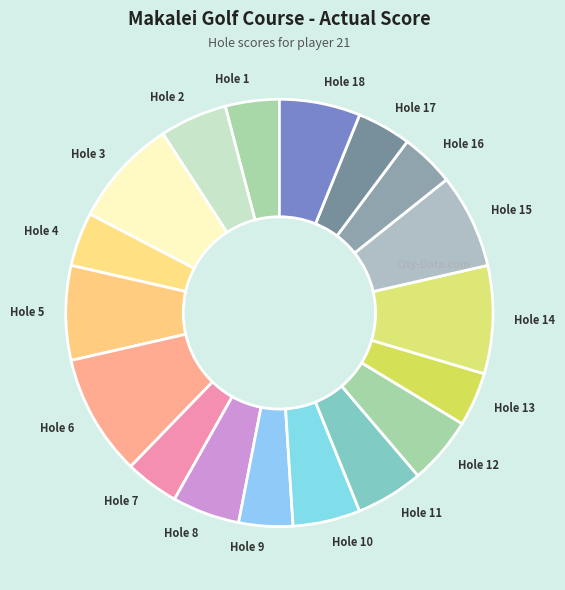

Which slice is the largest?

Hole 6